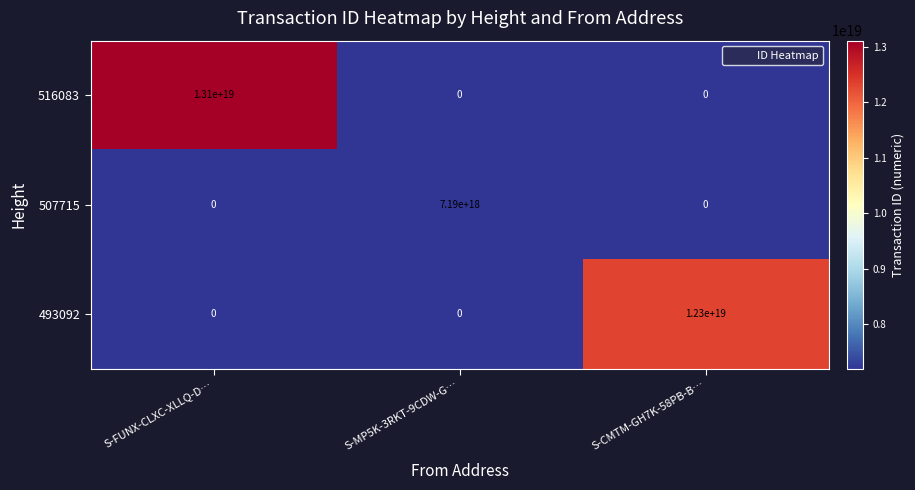

Which series changed the most between S-FUNX-CLXC-XLLQ-D… and S-MP5K-3RKT-9CDW-G…?

516083